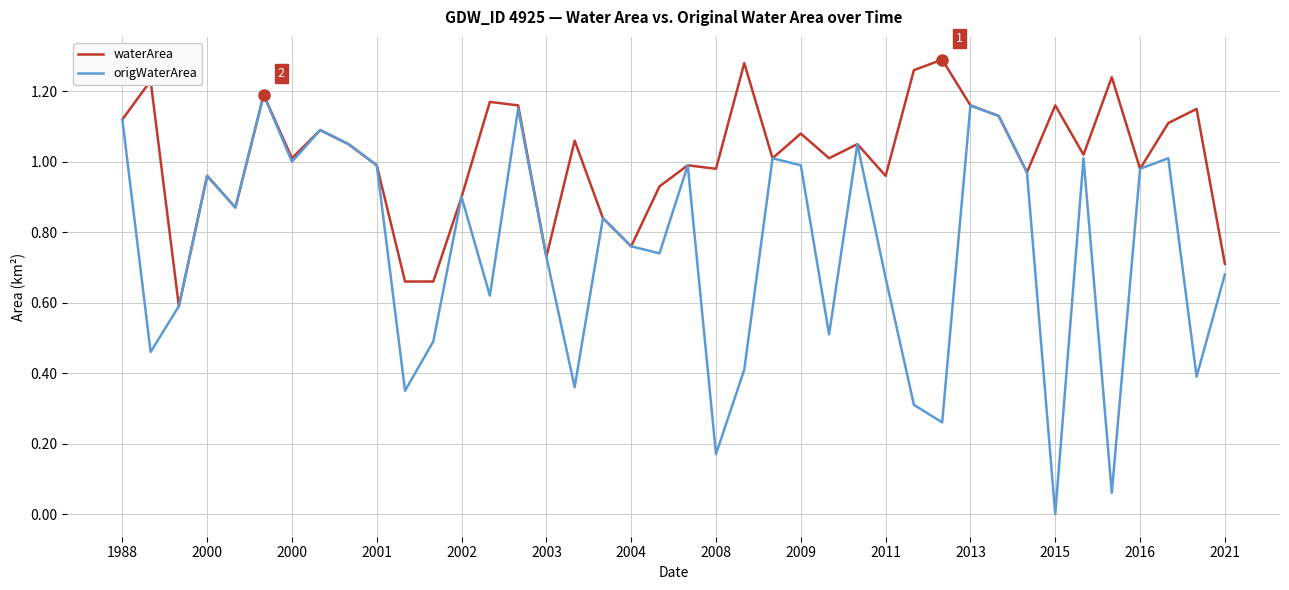

How many interior local peaks does the origWaterArea series have?

12